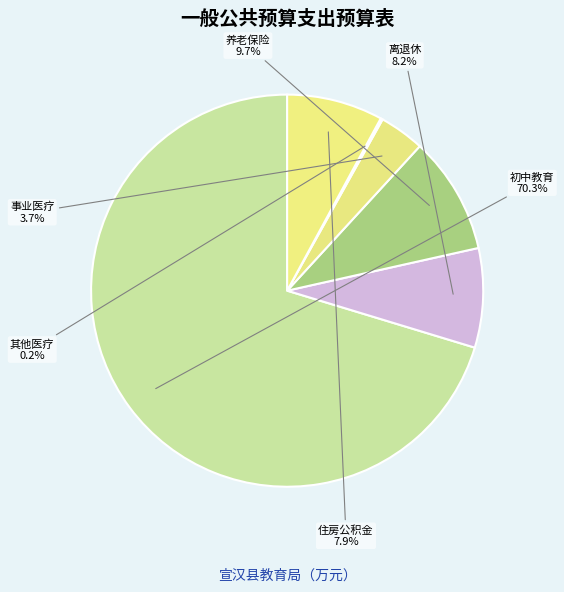

The 初中教育 slice represents 70% of the pie. True or false?

True